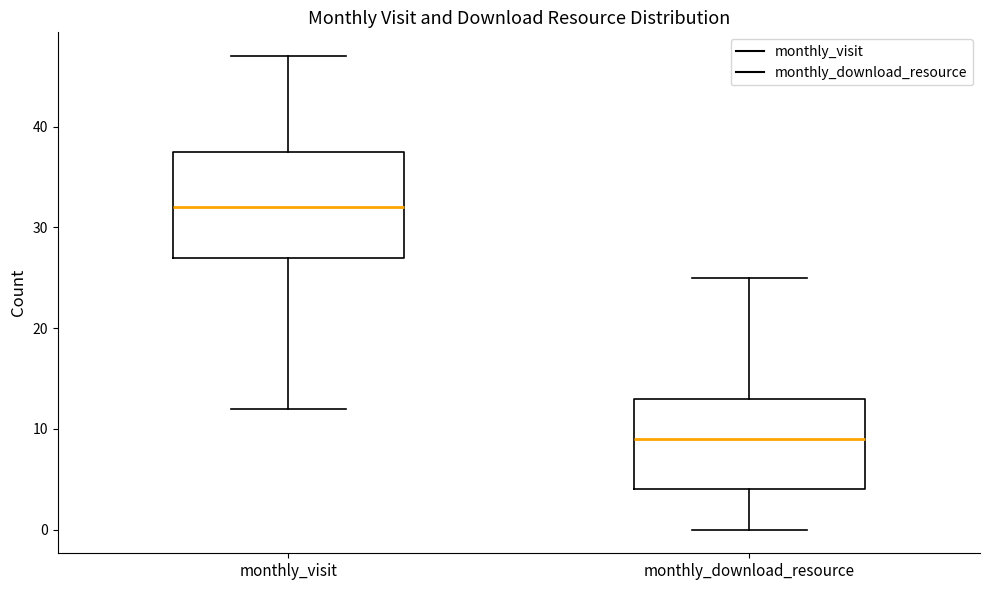

Where is the lower edge of the box for monthly_download_resource on the y-axis? The values are not printed on the chart, so give them approximately, as read against the axis.

4